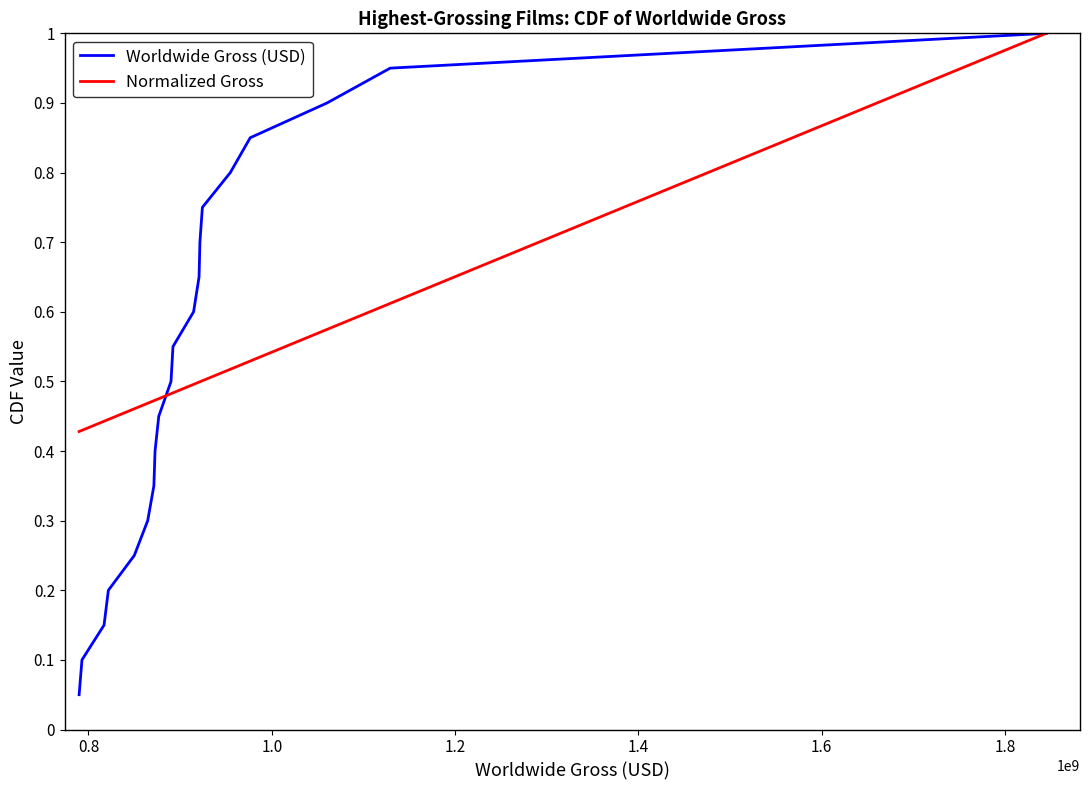

Which series has the largest range (max minus min)?

Worldwide Gross (USD)